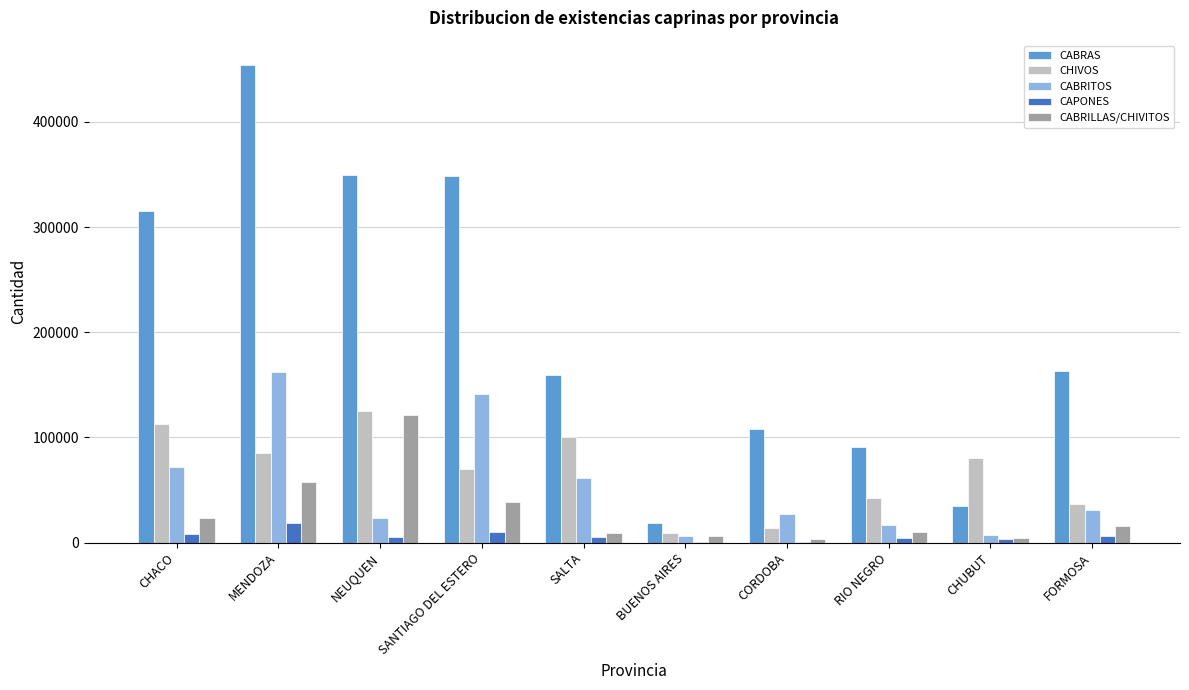

What is the sum of all CABRAS values?

2043327